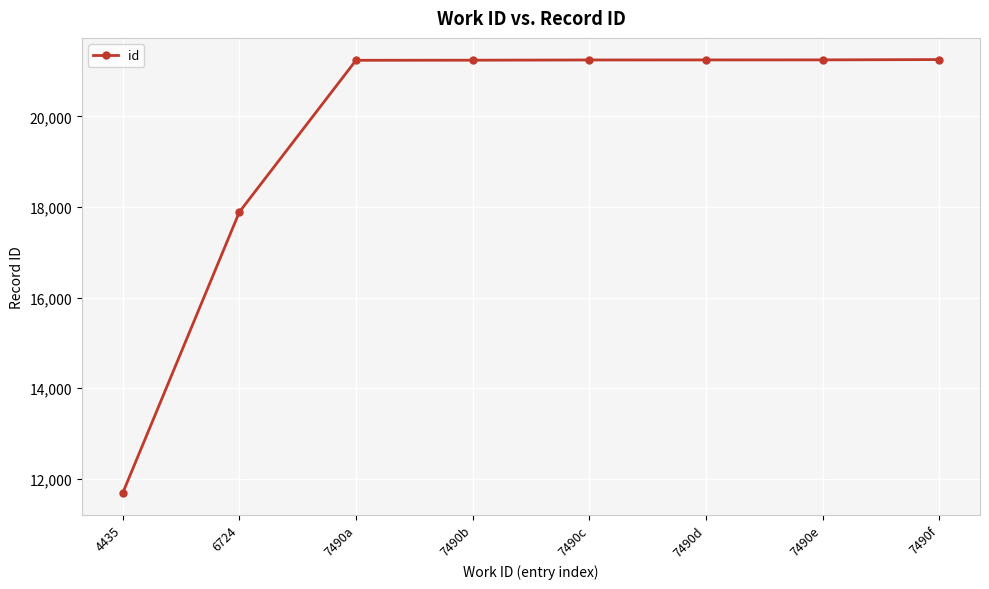

Which label corresponds to the smallest value in the chart?

4435